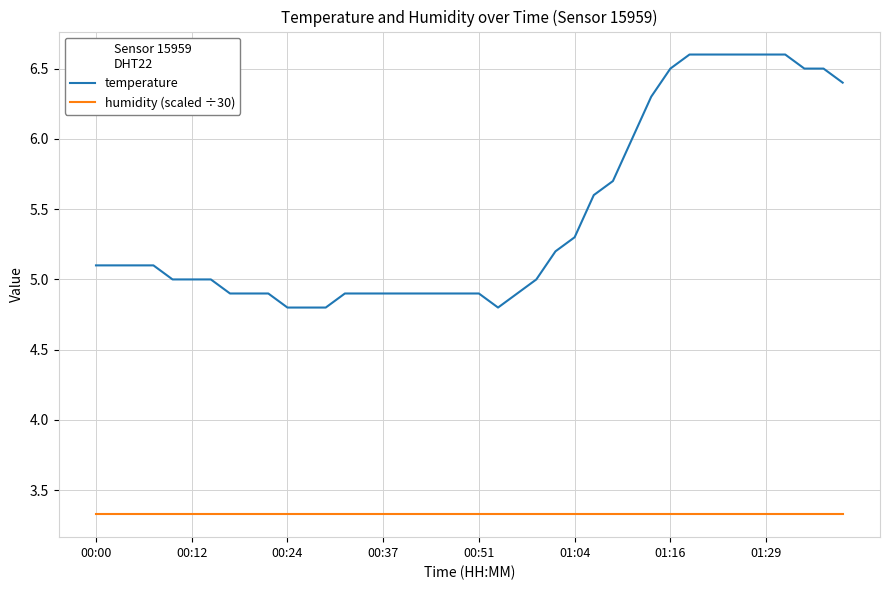

Which series has the widest spread of values?

temperature